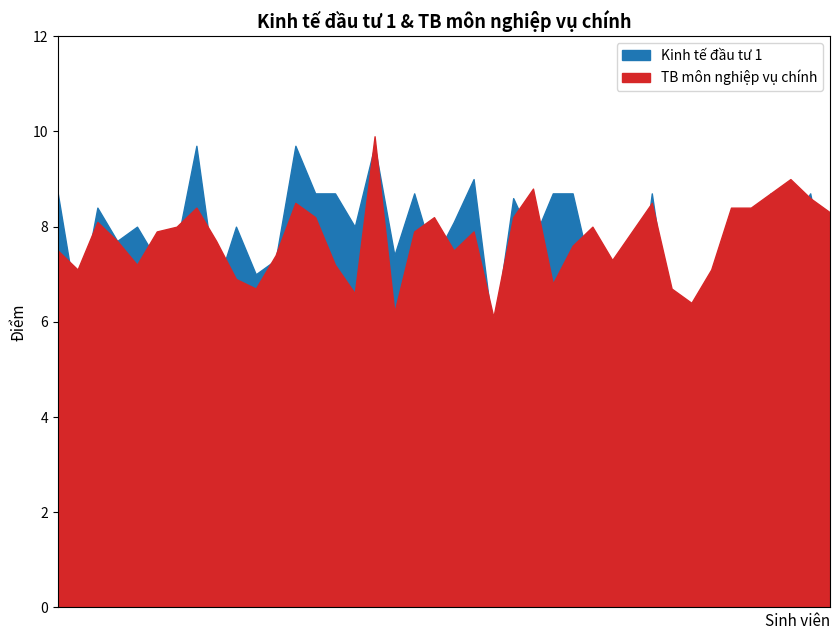

What is the difference between the highest and lowest values at Dương Thị Dinh?

1.3